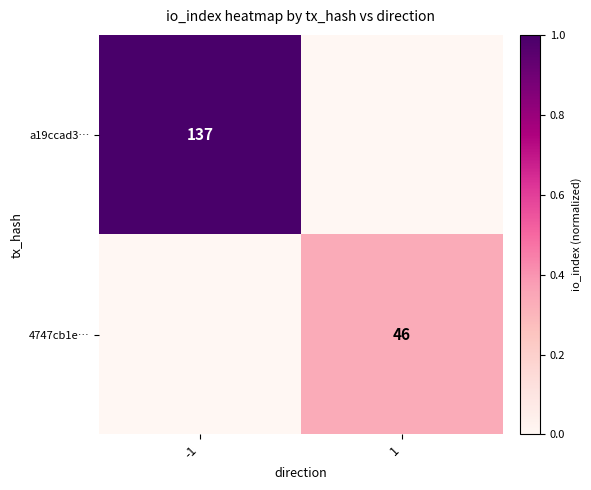

The value of a19ccad3… at -1 is 137. True or false?

True